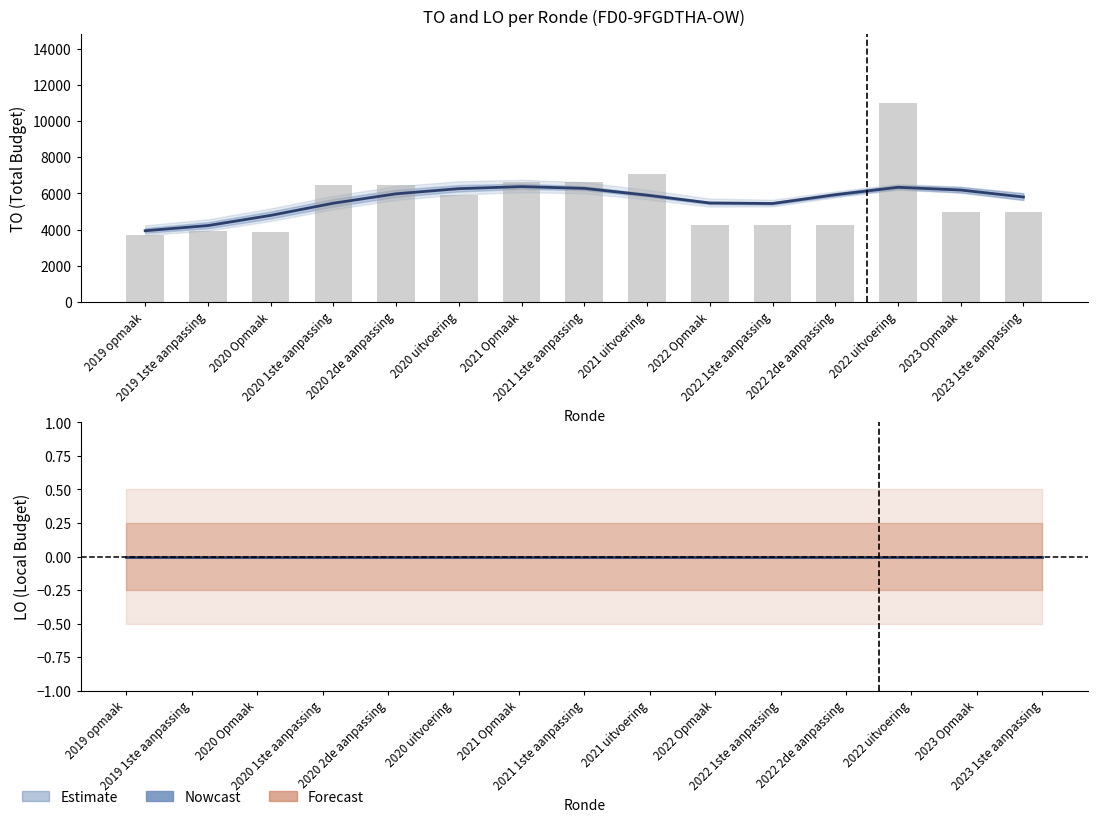

Reading right to left, extract all data points from this chart.

TO: 5799	6185	6337	5924	5439	5466	5901	6277	6374	6262	5977	5455	4781	4217	3932
LO: 0	0	0	0	0	0	0	0	0	0	0	0	0	0	0